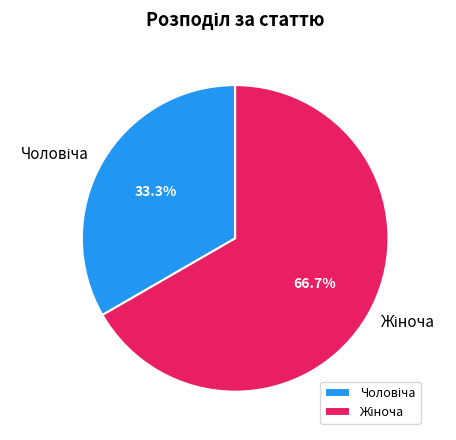

How many slices are in this pie chart?

2